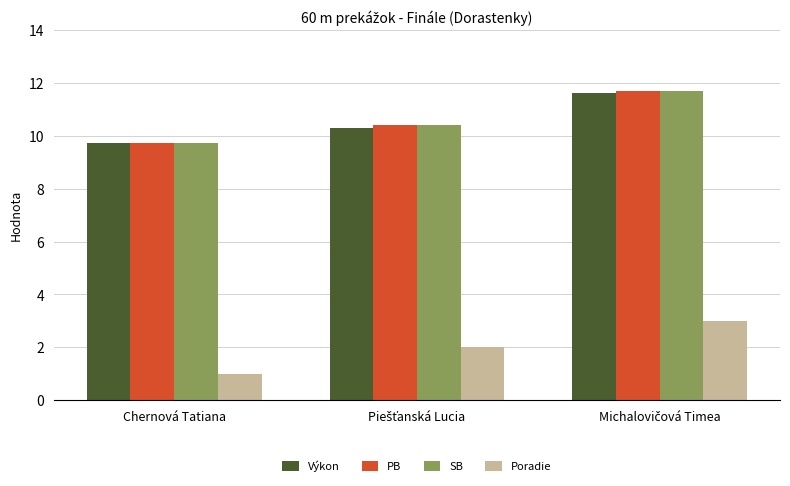

What is the difference between the maximum and second lowest values in the Výkon series?

1.3